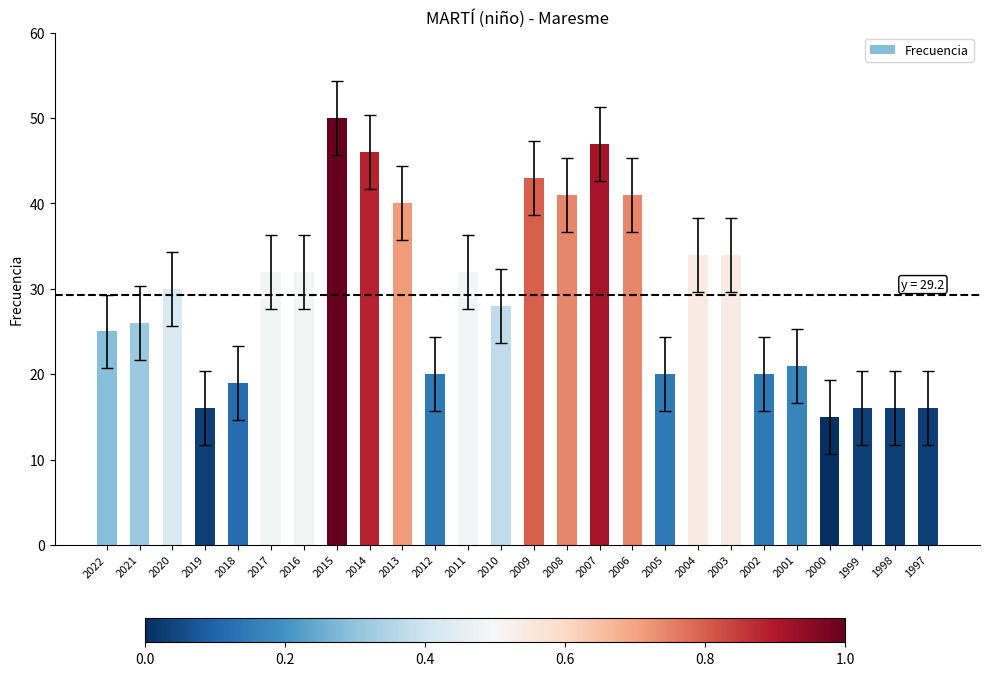

The value at 2021 is 38. True or false?

False